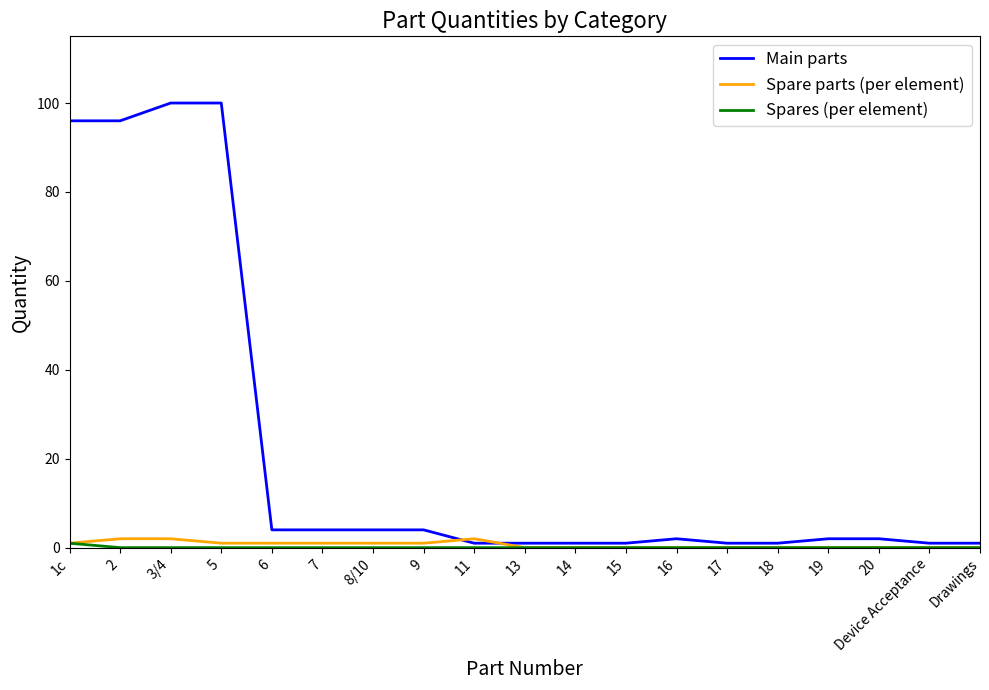

The Main parts series shows 1 at 17. True or false?

True